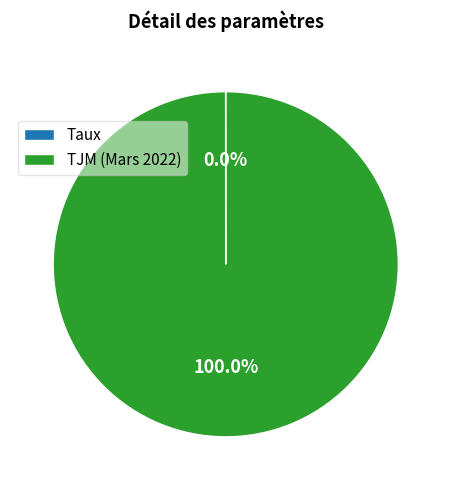

Is there a majority slice in this chart?

Yes